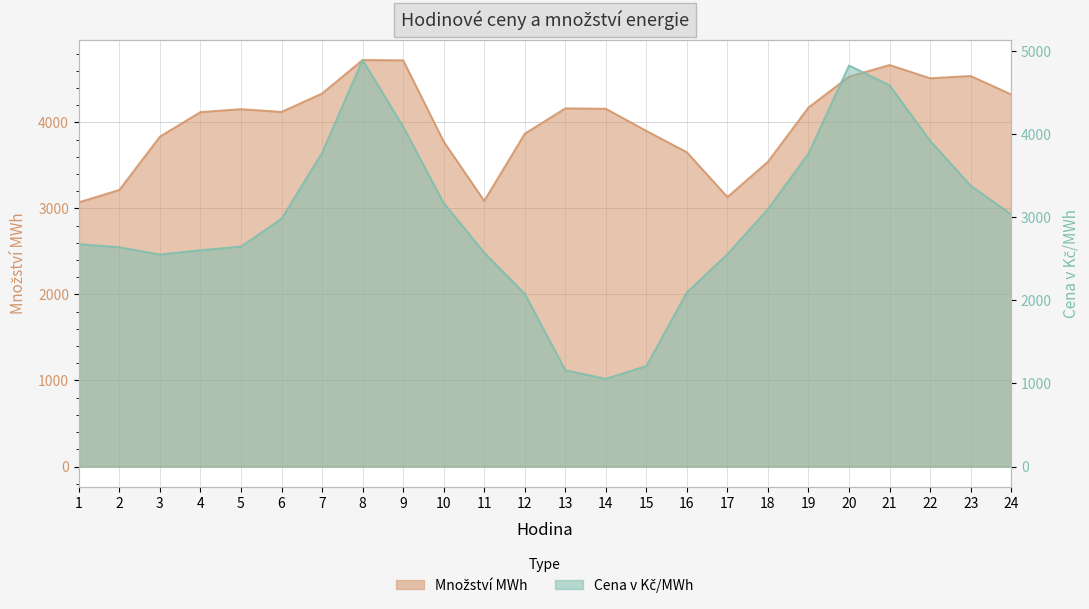

At how many categories does at least one series exceed 2932?

24